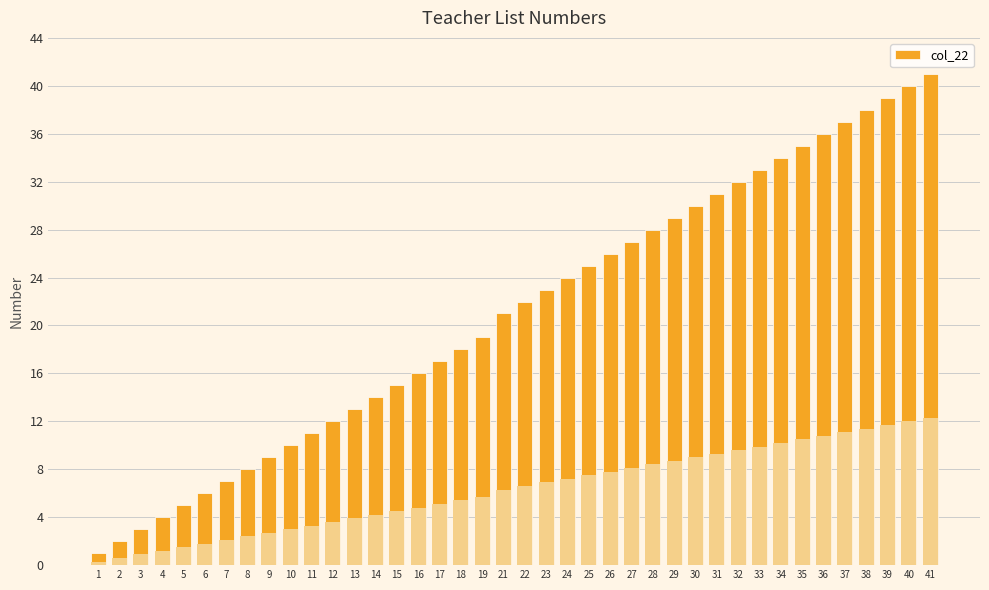

How many data points are less than 22?

20